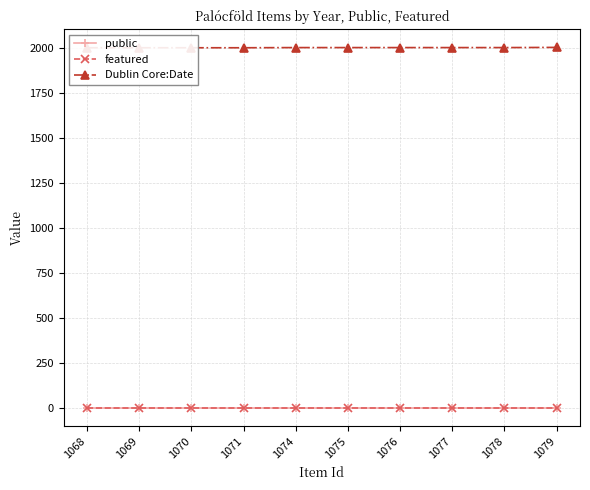

True or false: Dublin Core:Date and featured cross at least once.

False